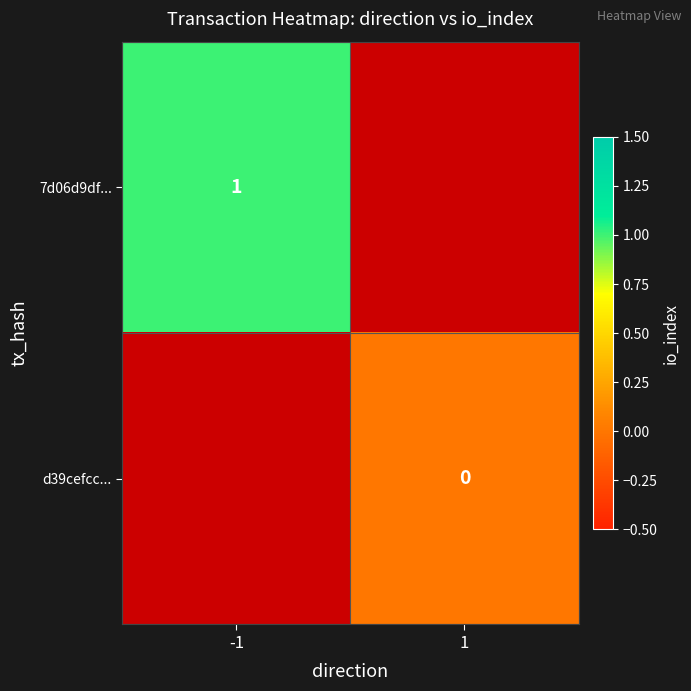

The value of 7d06d9df... at -1 is 0. True or false?

False